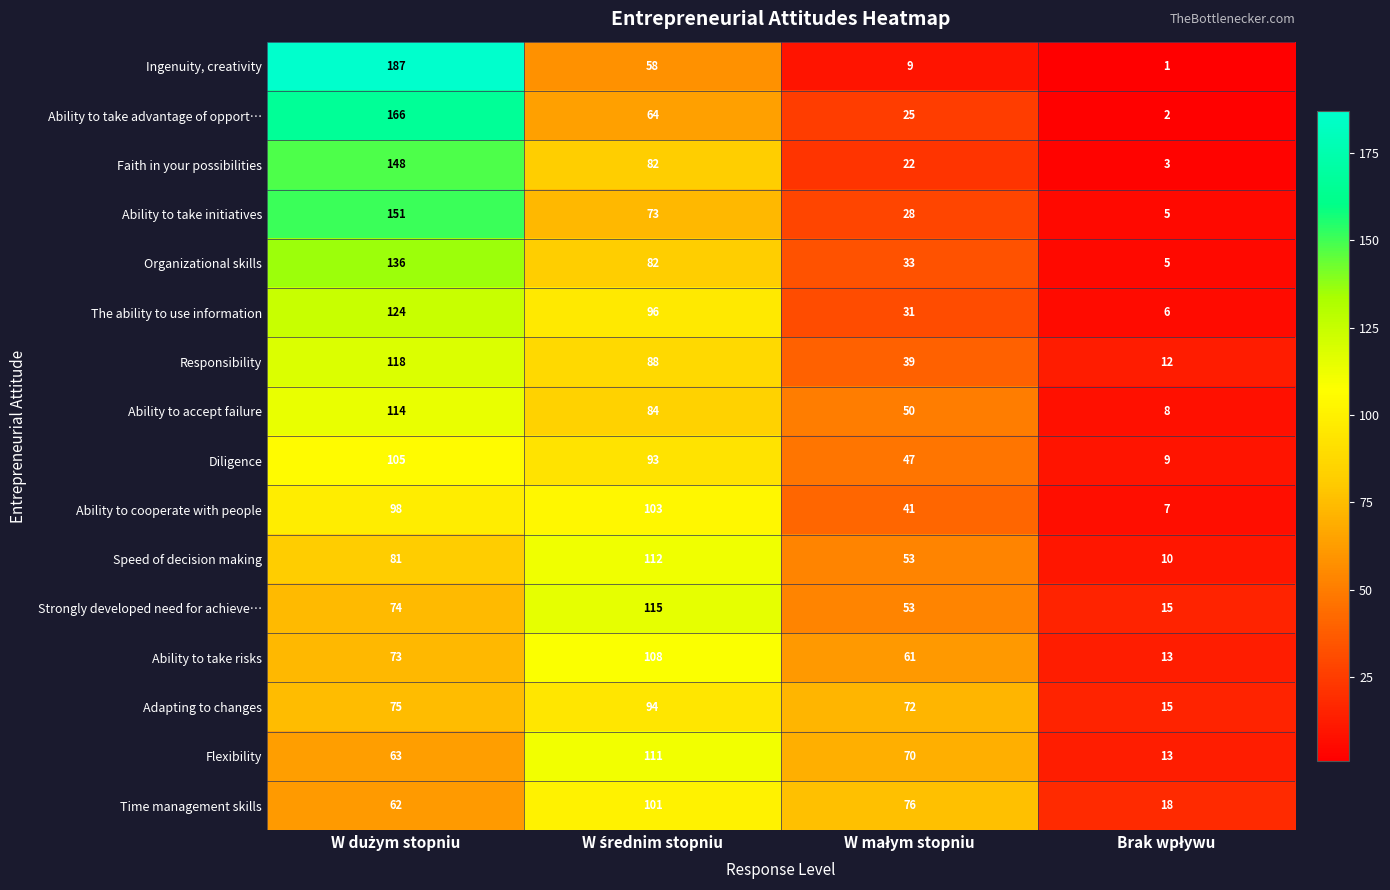

What is the difference between the maximum and second lowest values in the Diligence series?

58